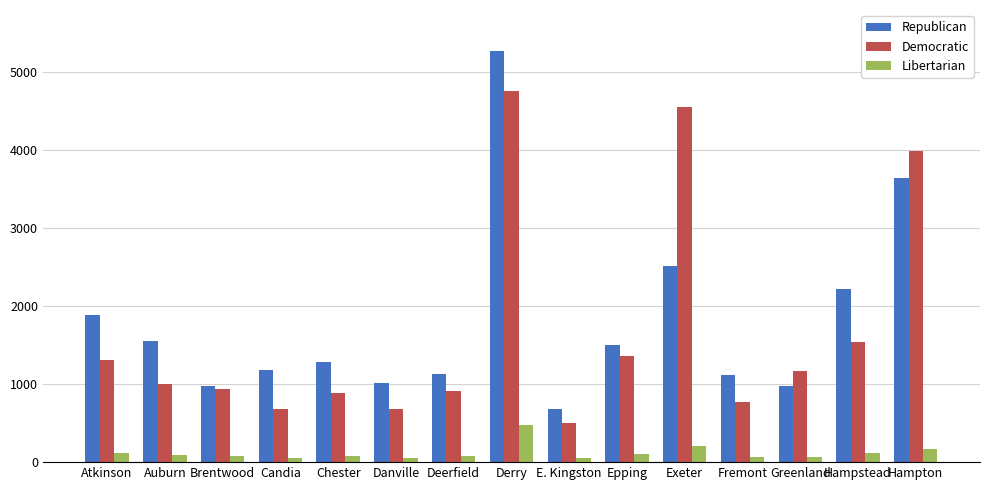

What is the difference between the maximum and minimum values in the Democratic series?

4256